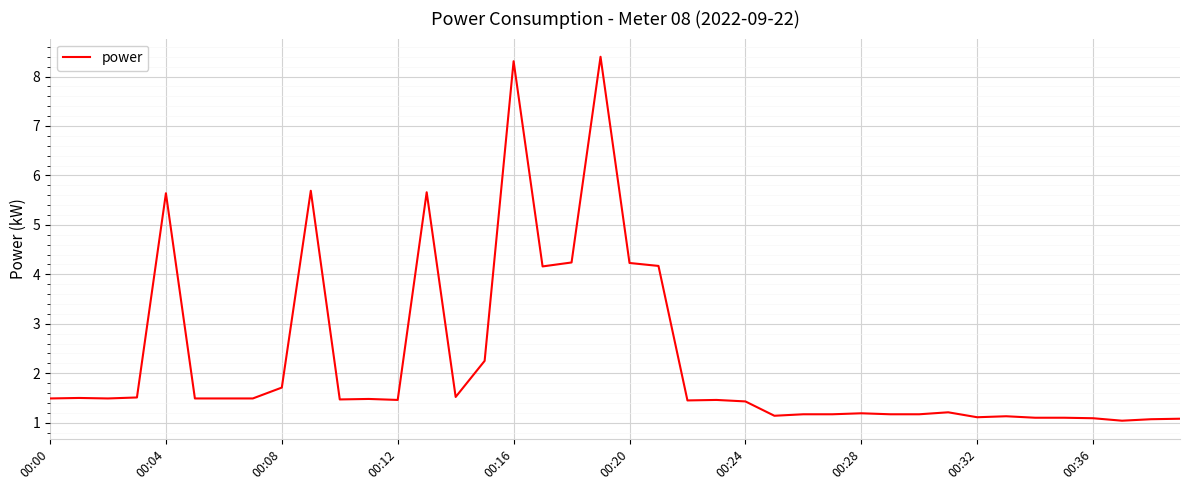

What is the smallest value displayed?

1.0